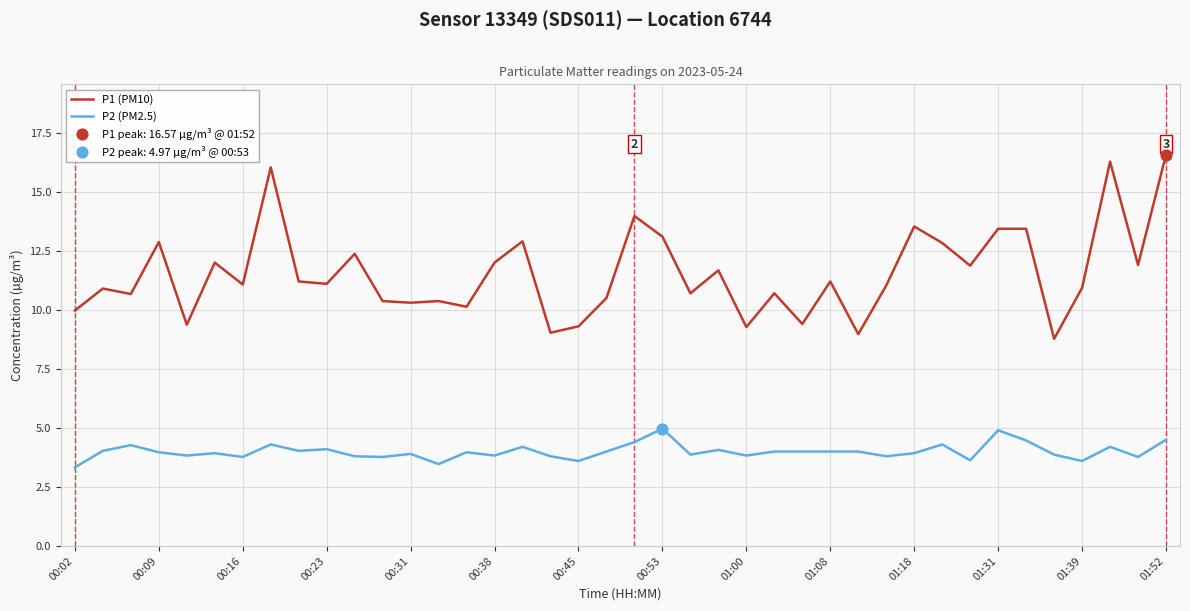

Rank the series by their maximum value, from lowest to highest.

P2 (PM2.5), P1 (PM10)